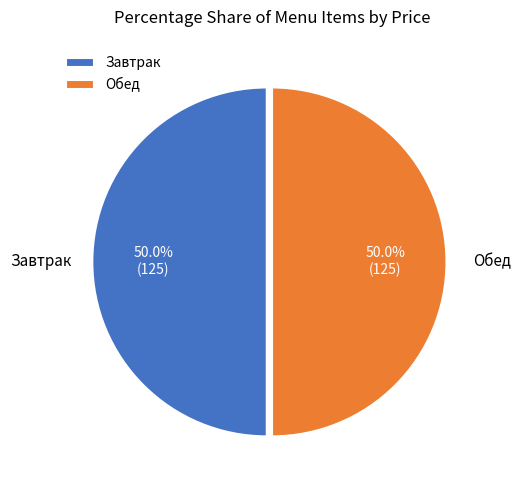

Approximately how many times larger is the value at Обед compared to Завтрак?

1.0